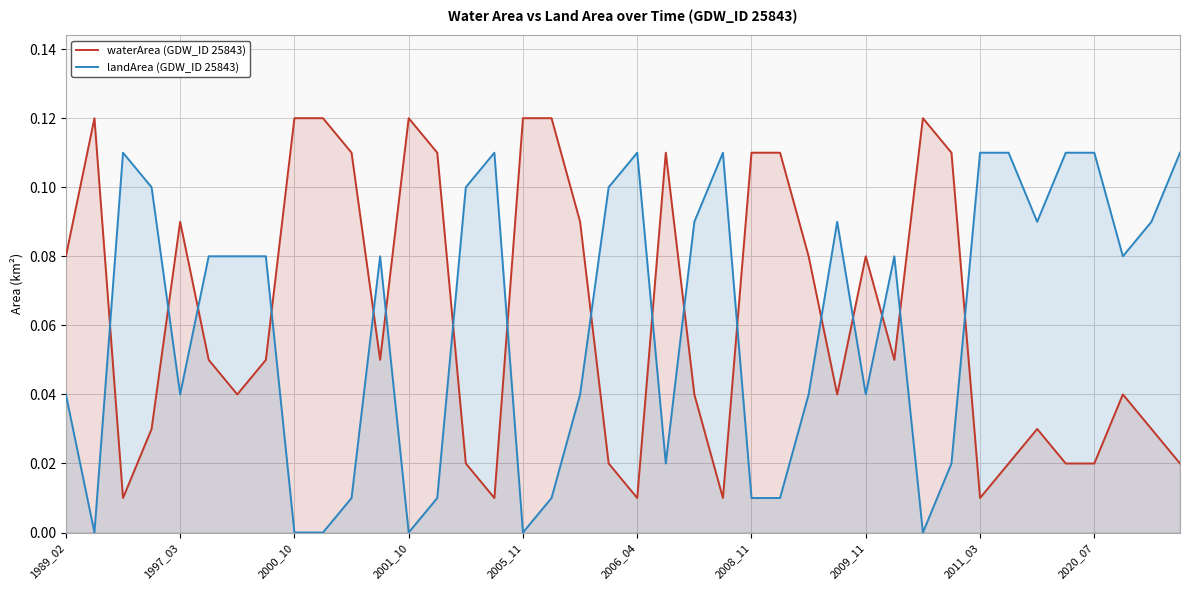

Which series has the largest range (max minus min)?

waterArea (GDW_ID 25843)